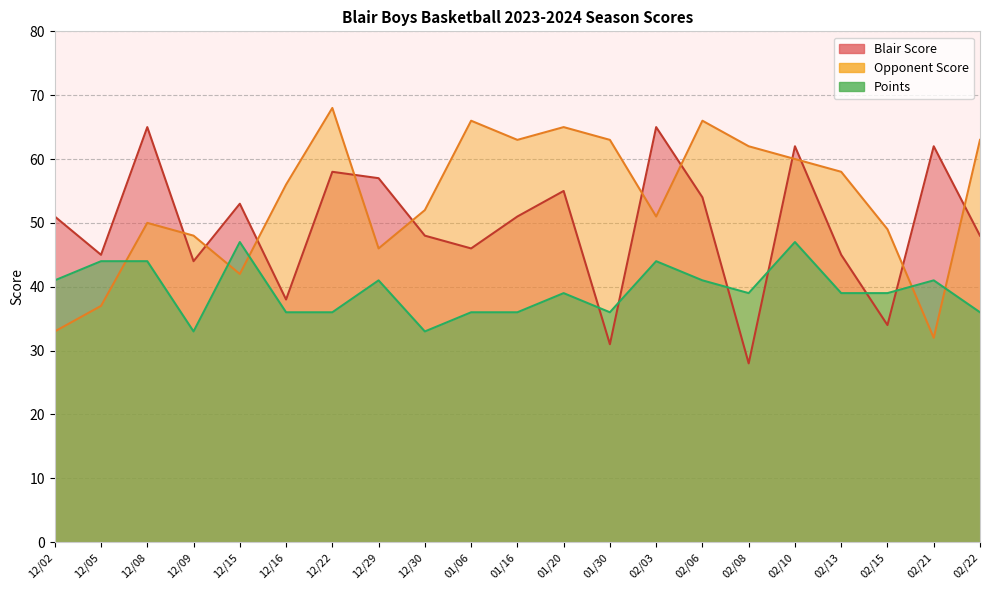

Which series has the largest range (max minus min)?

Blair Score